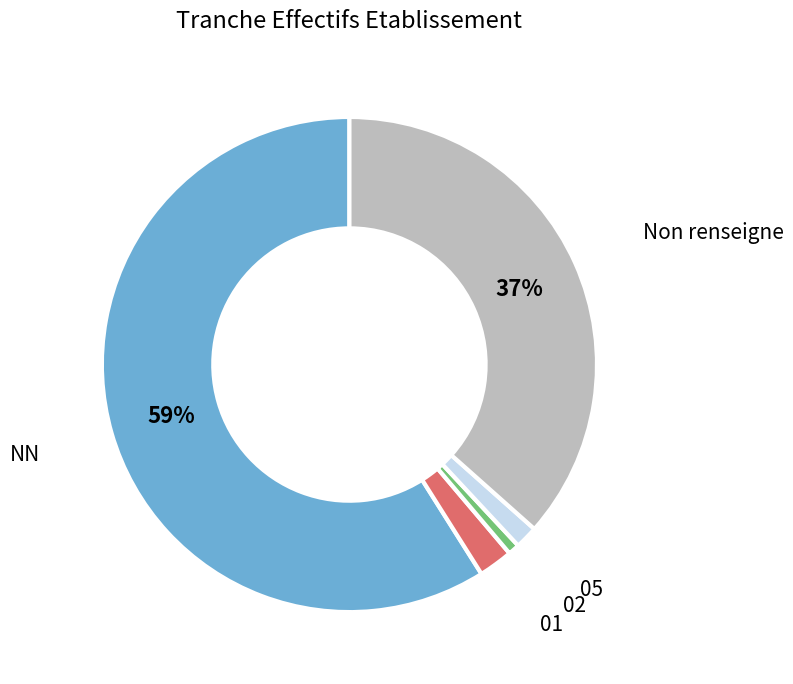

The 01 slice represents 2% of the pie. True or false?

True